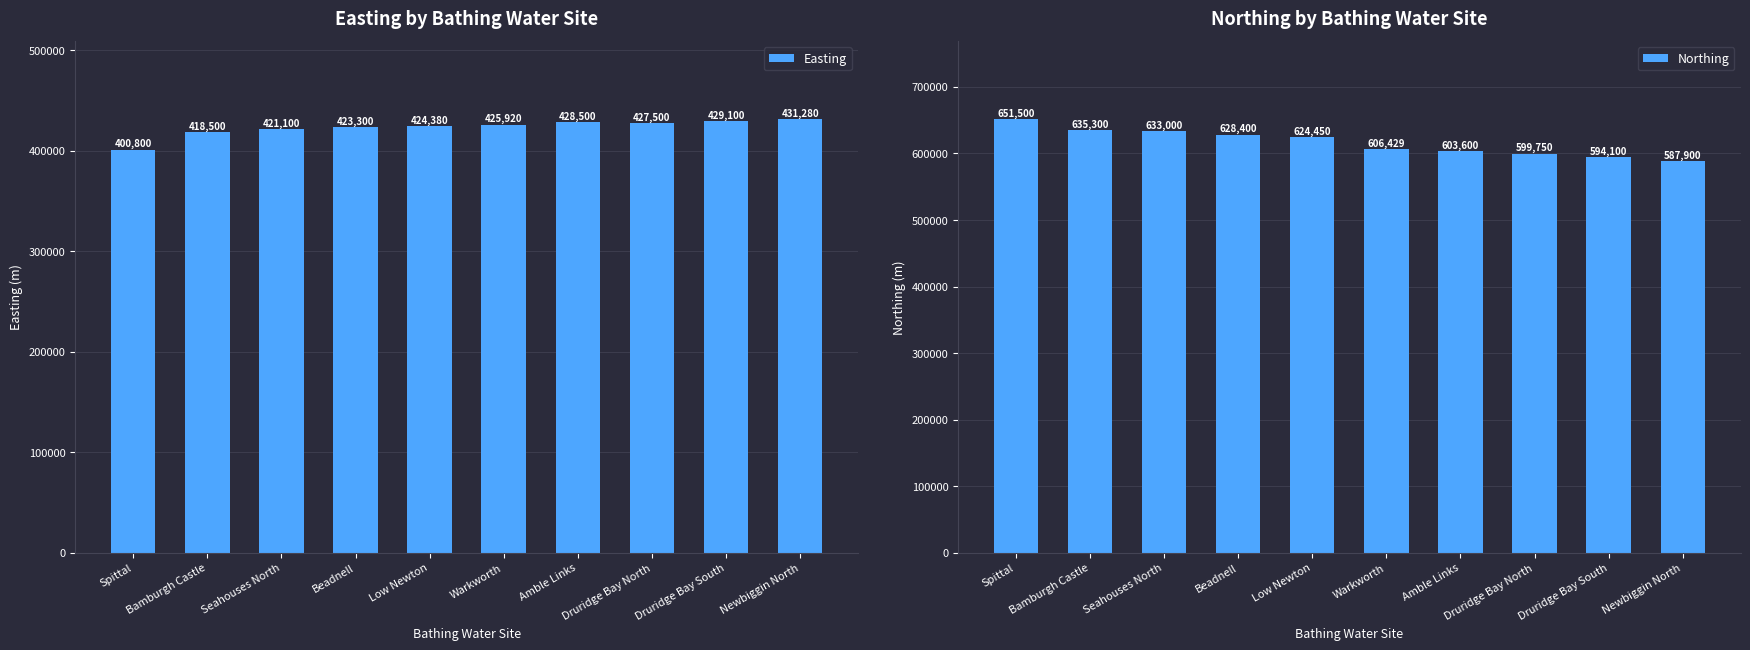

What value does the Easting series have at Beadnell, to the nearest 50?

423300